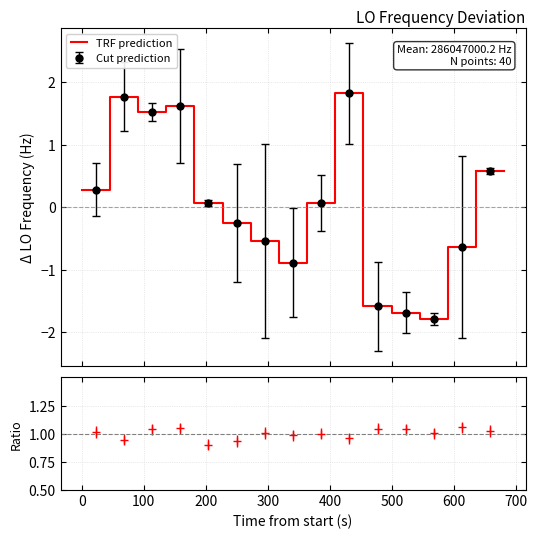

What is the difference between the maximum and second lowest values?

3.5